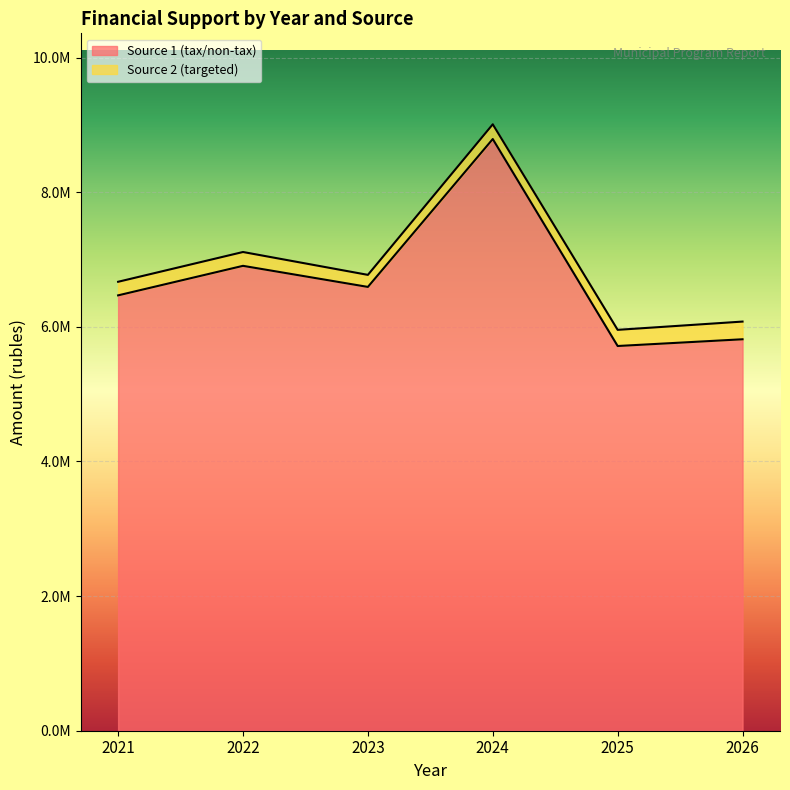

What is the value of the 6th point from the left?

5814690.0